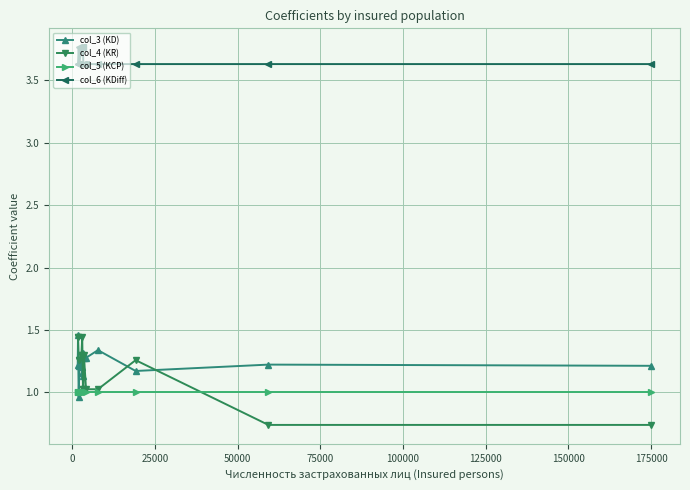

Which series ends up on top after the final intersection of col_5 (KCP) and col_3 (KD)?

col_3 (KD)